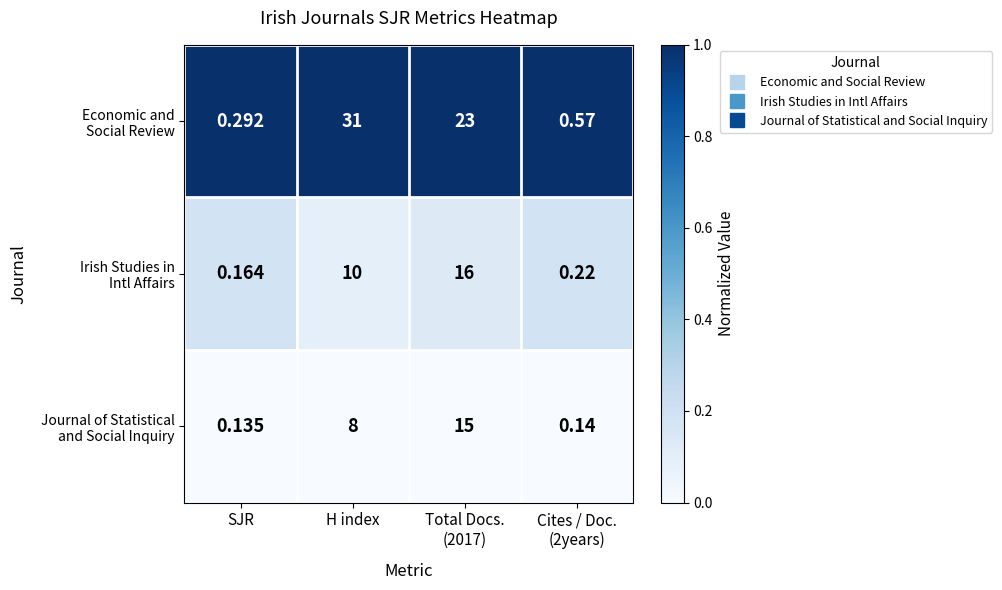

At which category does the chart reach its peak across all series?

H index